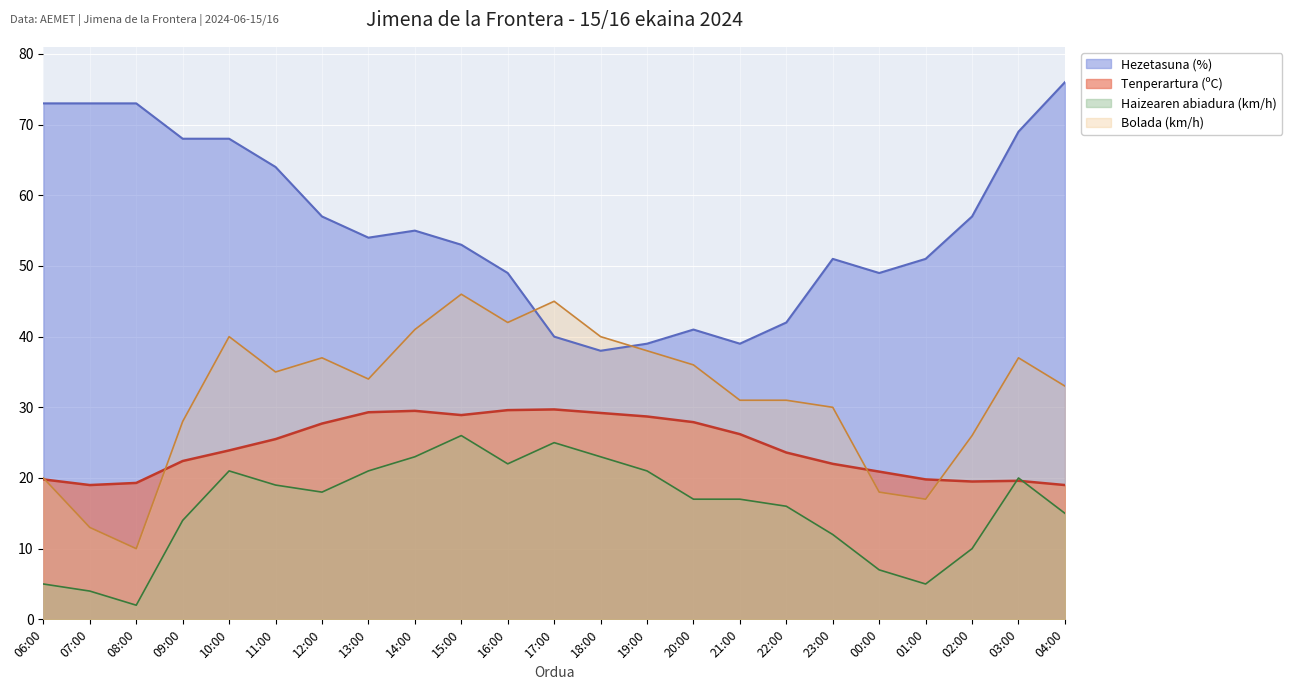

List the series in order of their overall mean, highest first.

Hezetasuna (%), Bolada (km/h), Tenperartura (ºC), Haizearen abiadura (km/h)